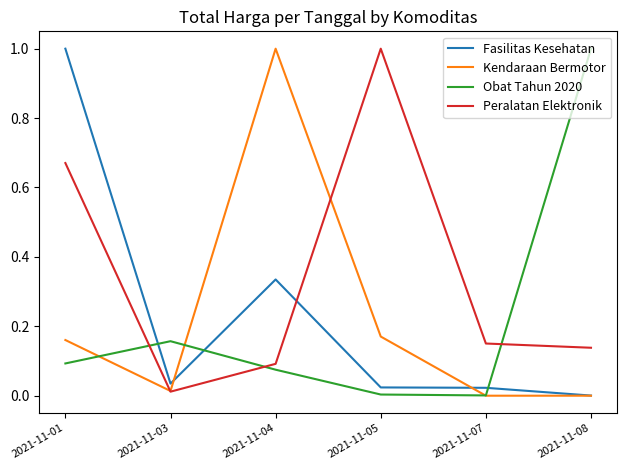

Which series has the largest total across all categories?

Peralatan Elektronik